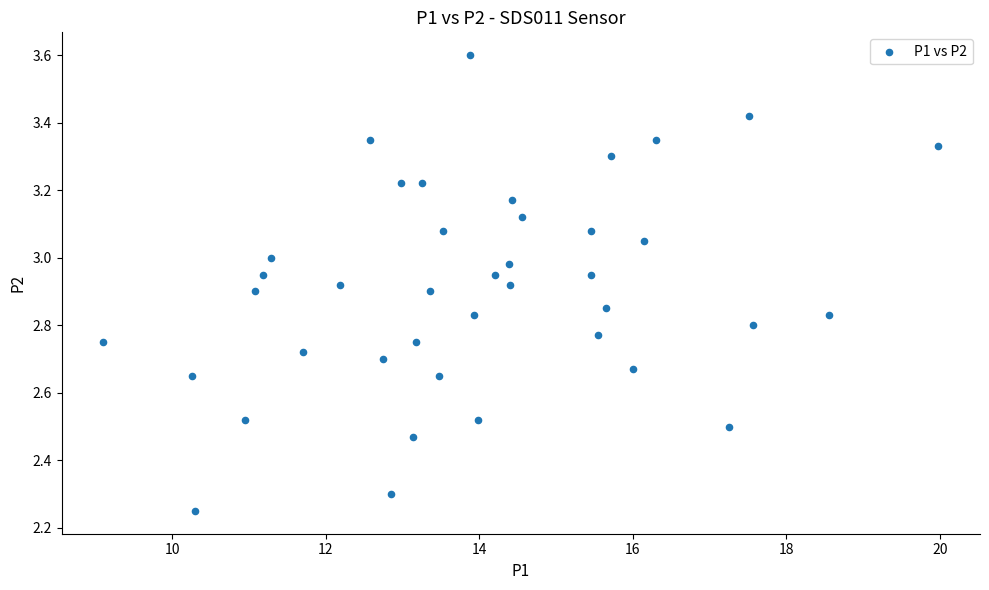

What is the range of X values (max minus min)?

10.9